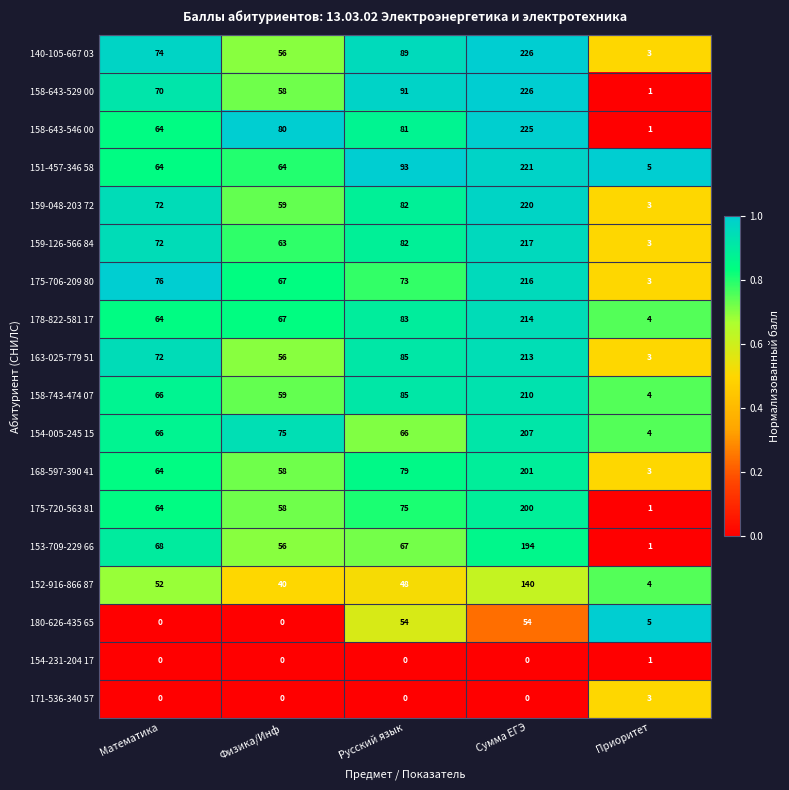

The 152-916-866 87 series shows 27 at Русский язык. True or false?

False